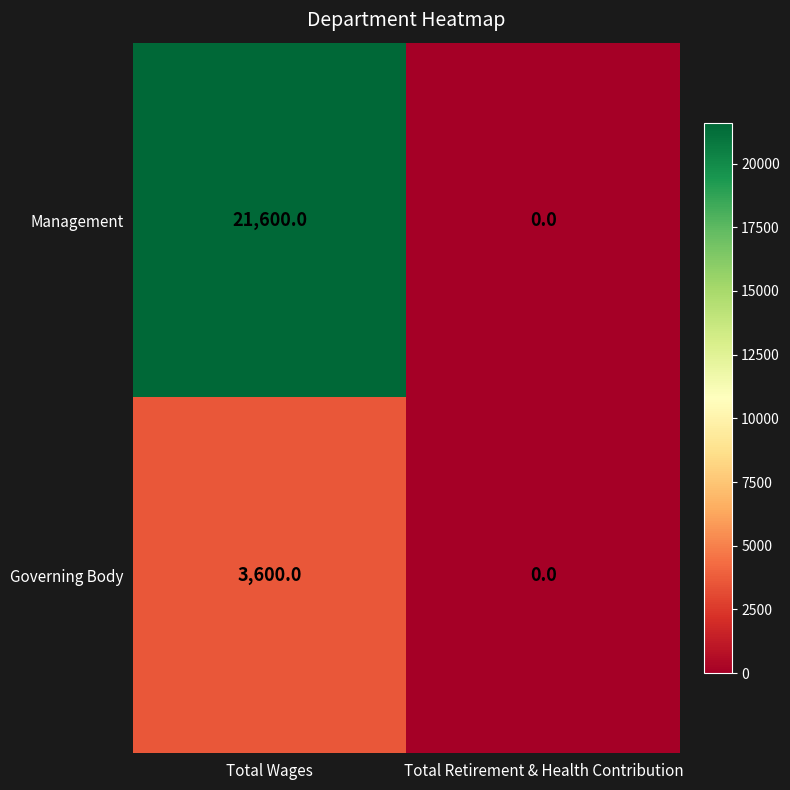

What is the sum of the Governing Body values at Total Wages and Total Retirement & Health Contribution?

3600